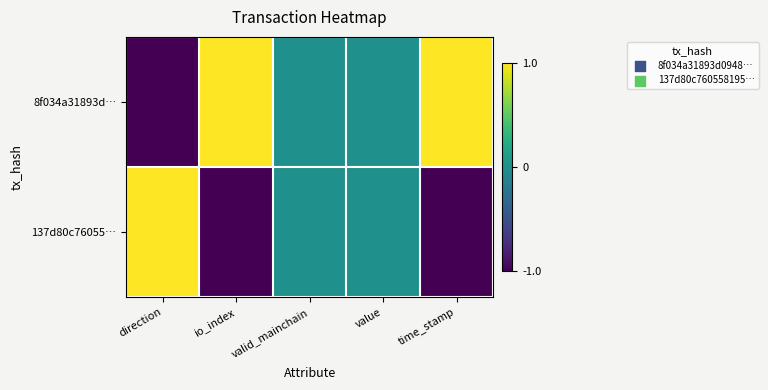

List the series in order of their peak value, highest first.

8f034a31893d…, 137d80c76055…